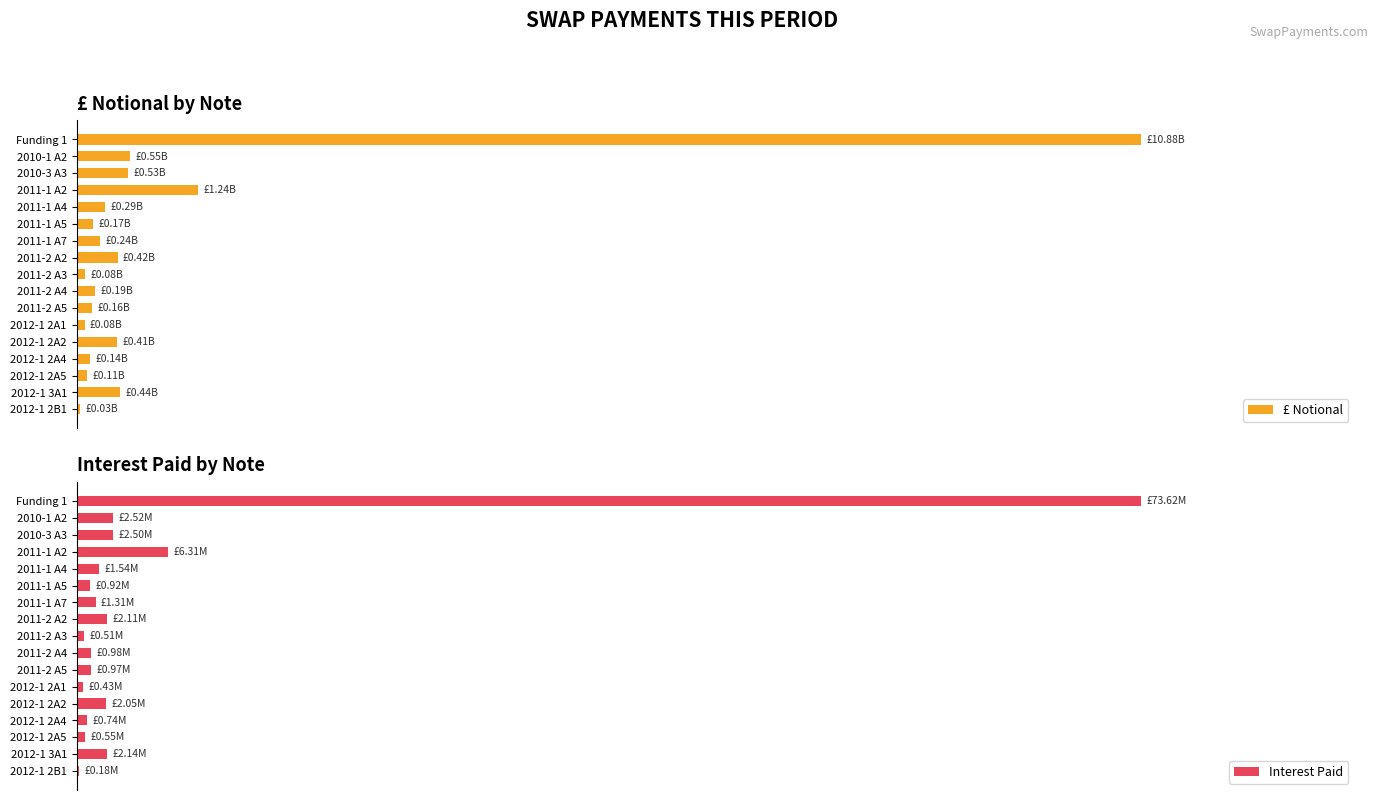

What are all the series names shown in the legend?

£ Notional, Interest Paid